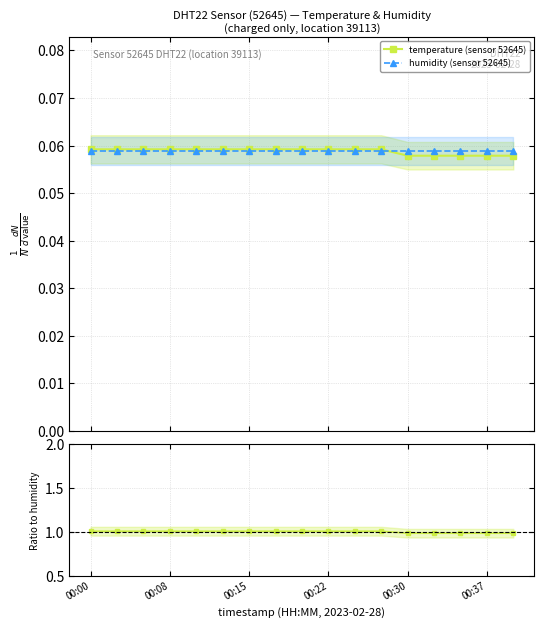

Read the humidity (sensor 52645) value at 11.

0.1